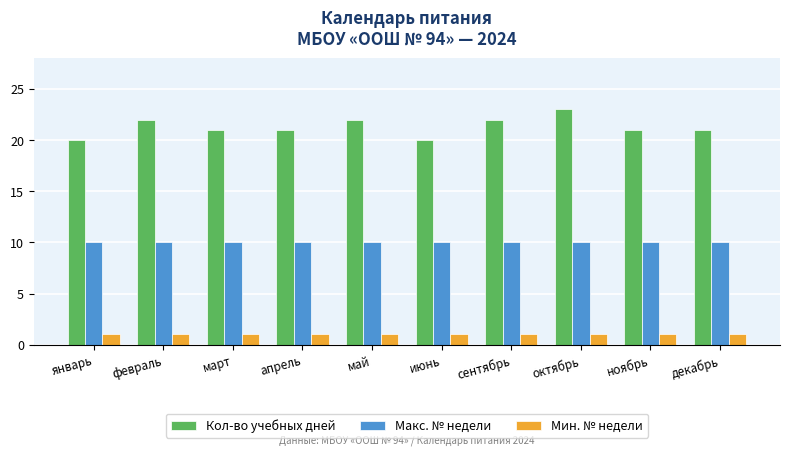

What is the label of the 9th bar from the left?

ноябрь